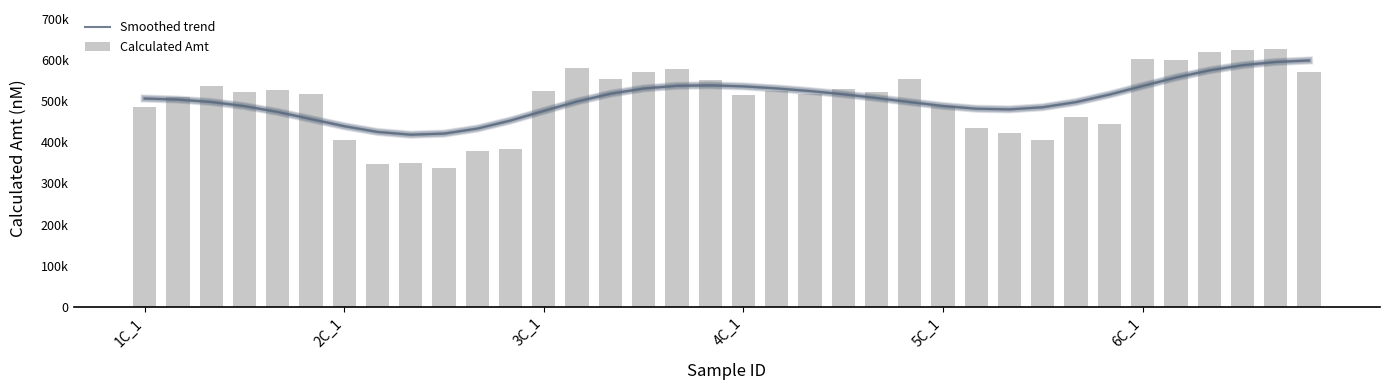

What are all the series names shown in the legend?

Smoothed trend, Calculated Amt